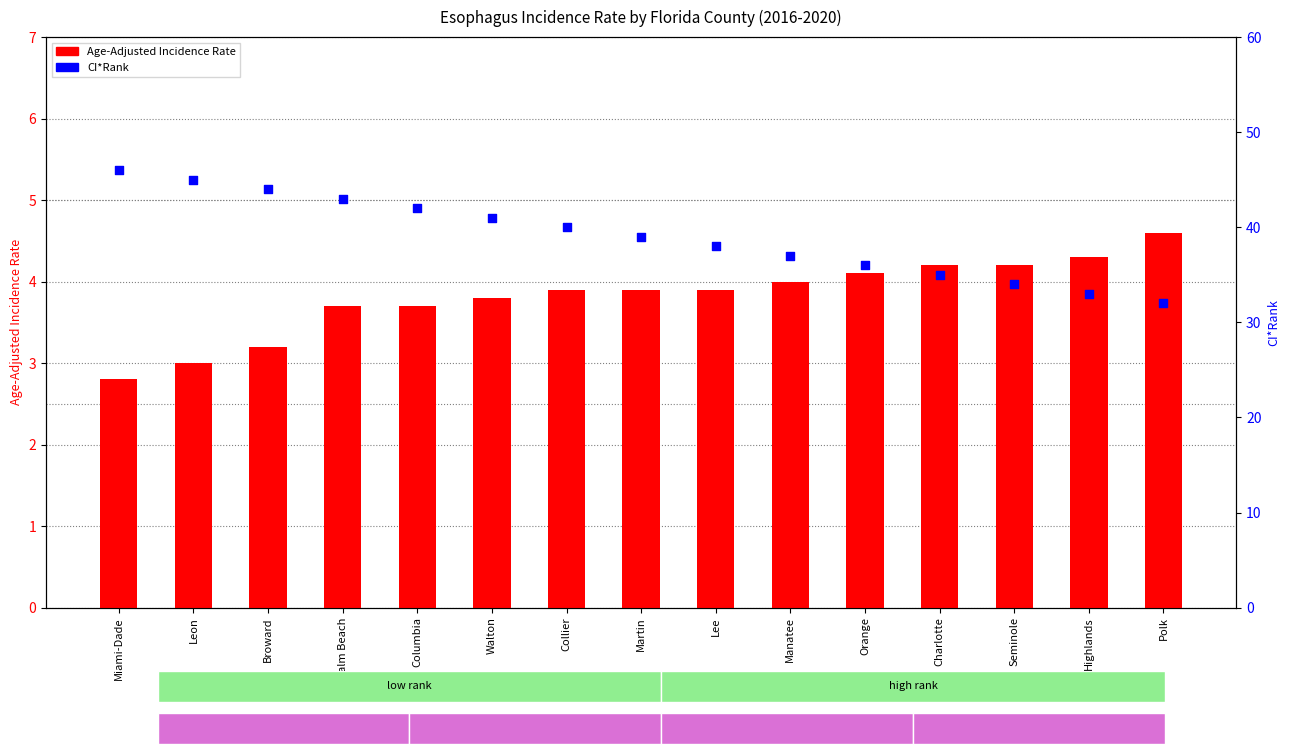

At which category is the sum across all series the highest?

Miami-Dade